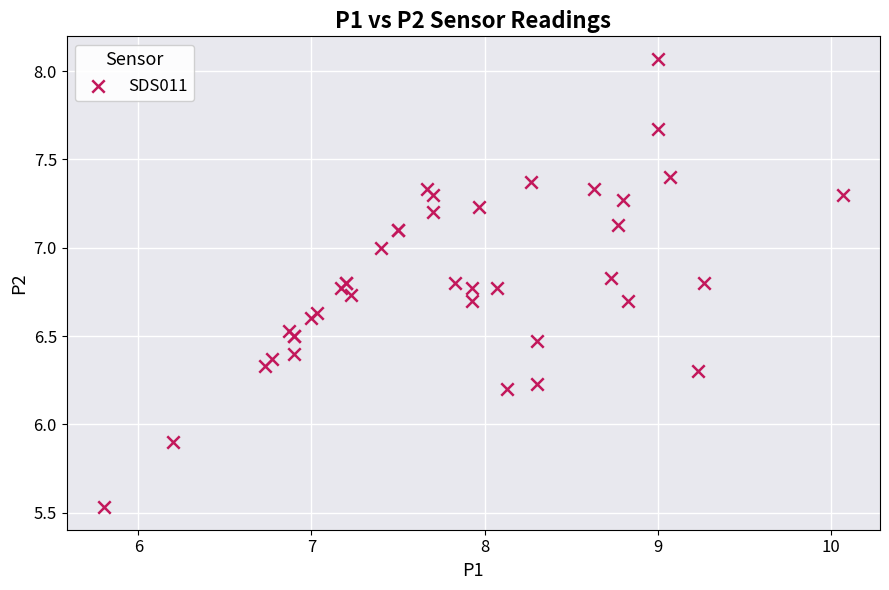

What Y value in the scatter plot is closest to 6?

5.9